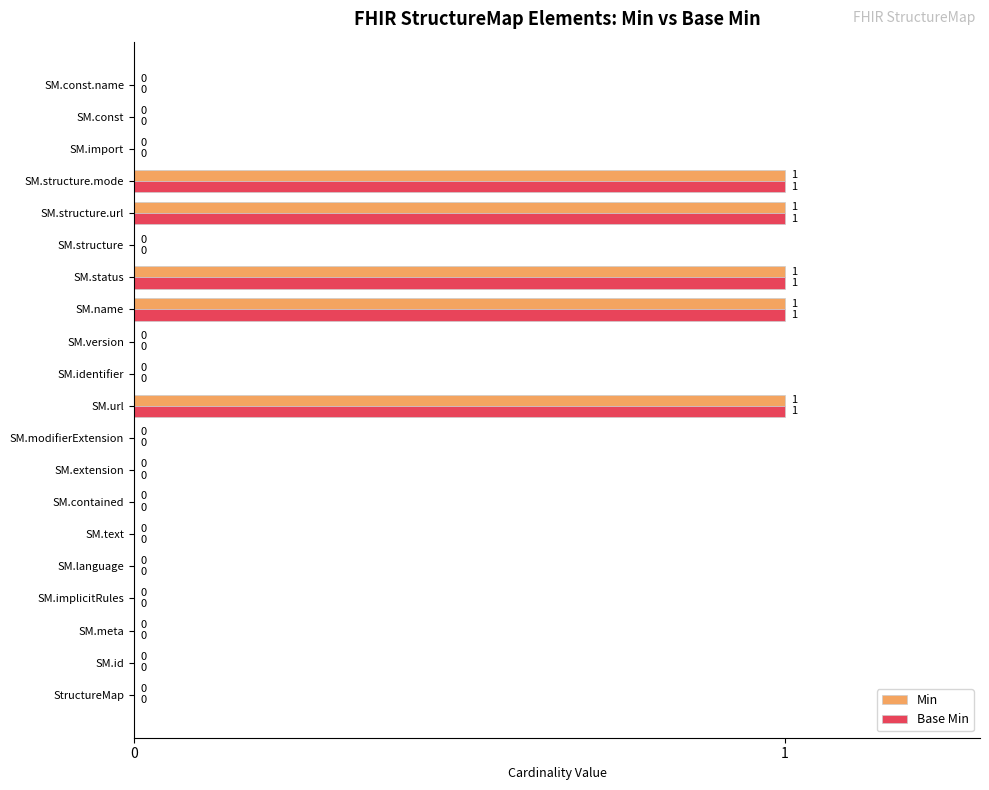

True or false: Min has a value of 1 at SM.structure.mode.

True